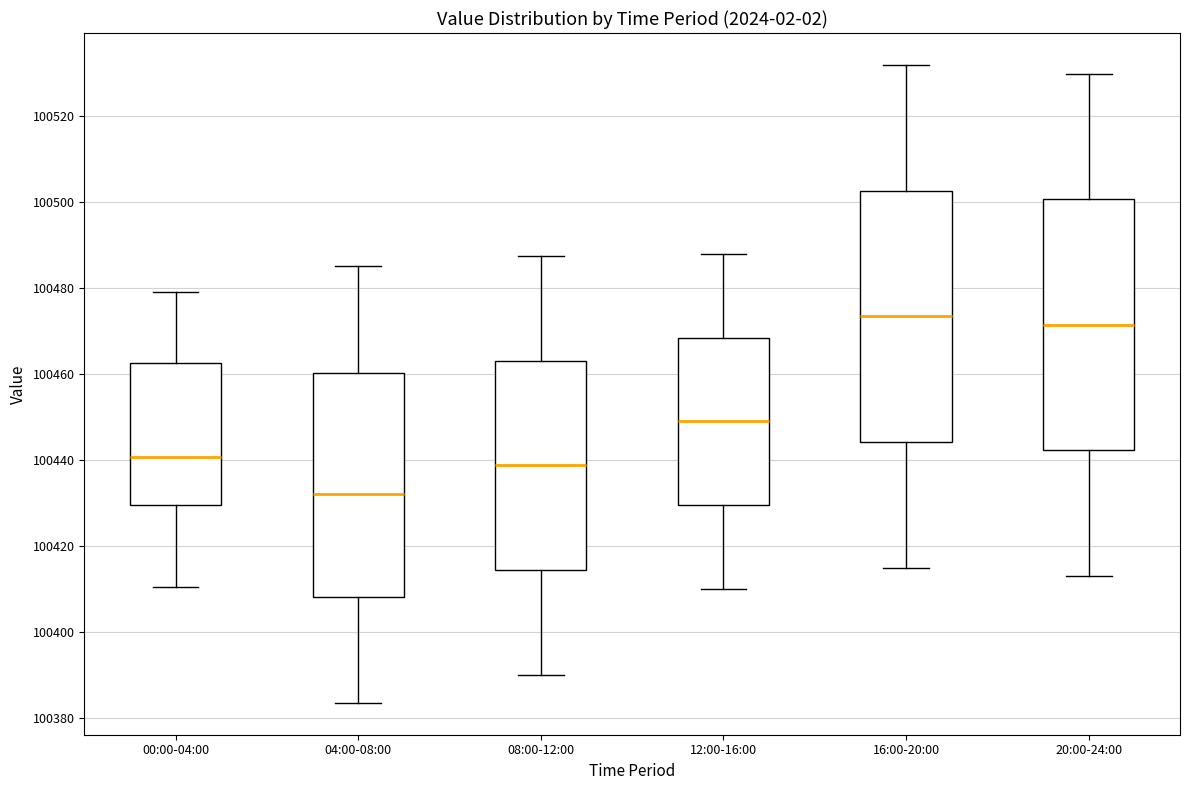

Where is the lower edge of the box for 04:00-08:00 on the y-axis? The values are not printed on the chart, so give them approximately, as read against the axis.

100408